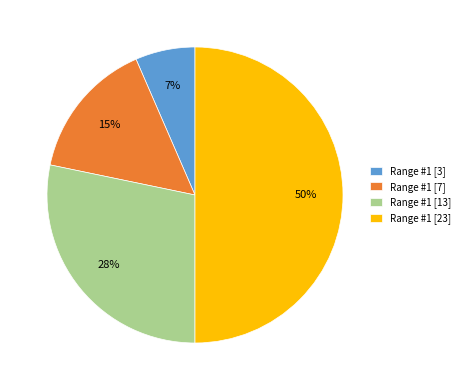

To the nearest percent, what is the average slice percentage?

25%